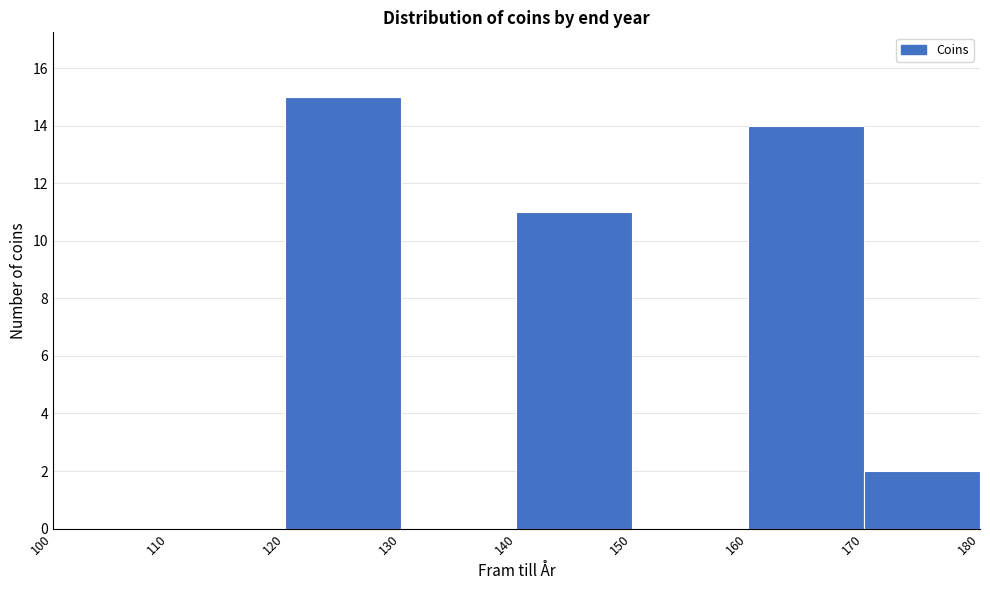

Reading left to right, transcribe this chart: for each bar, give the range it covers on the x-axis and its height. The values are not printed on the chart, so give them approximately, as read against the axis.

100 to 110: 0
110 to 120: 0
120 to 130: 15
130 to 140: 0
140 to 150: 11
150 to 160: 0
160 to 170: 14
170 to 180: 2